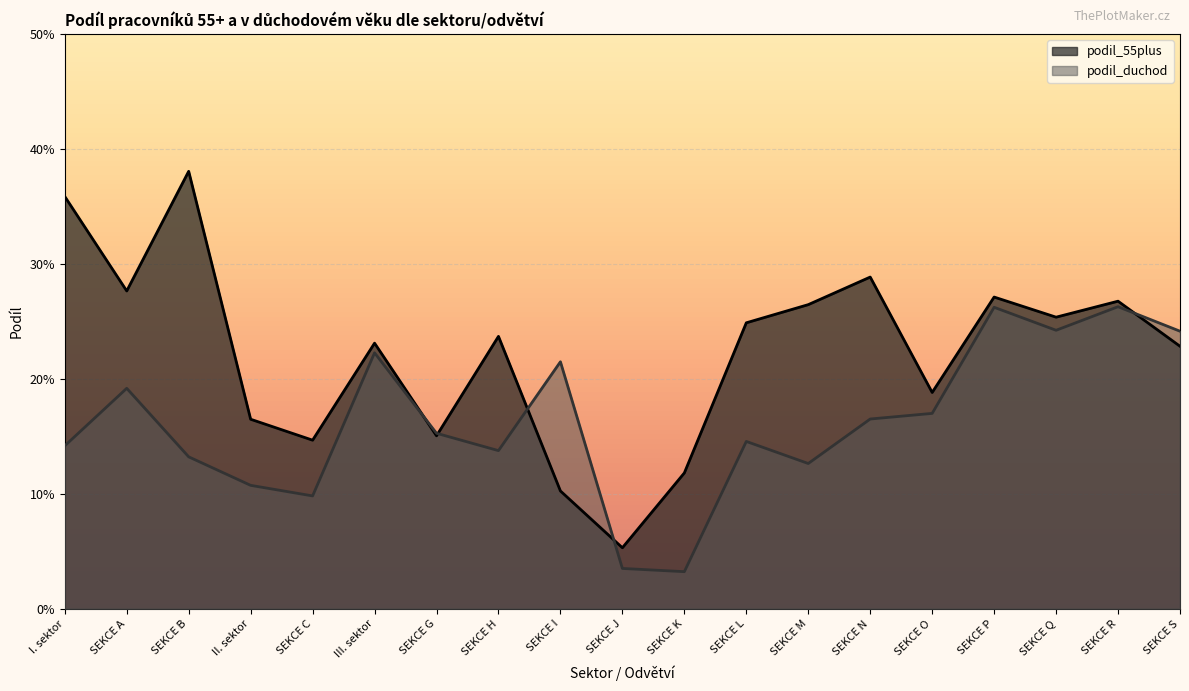

At which label does podil_duchod reach its minimum?

SEKCE K